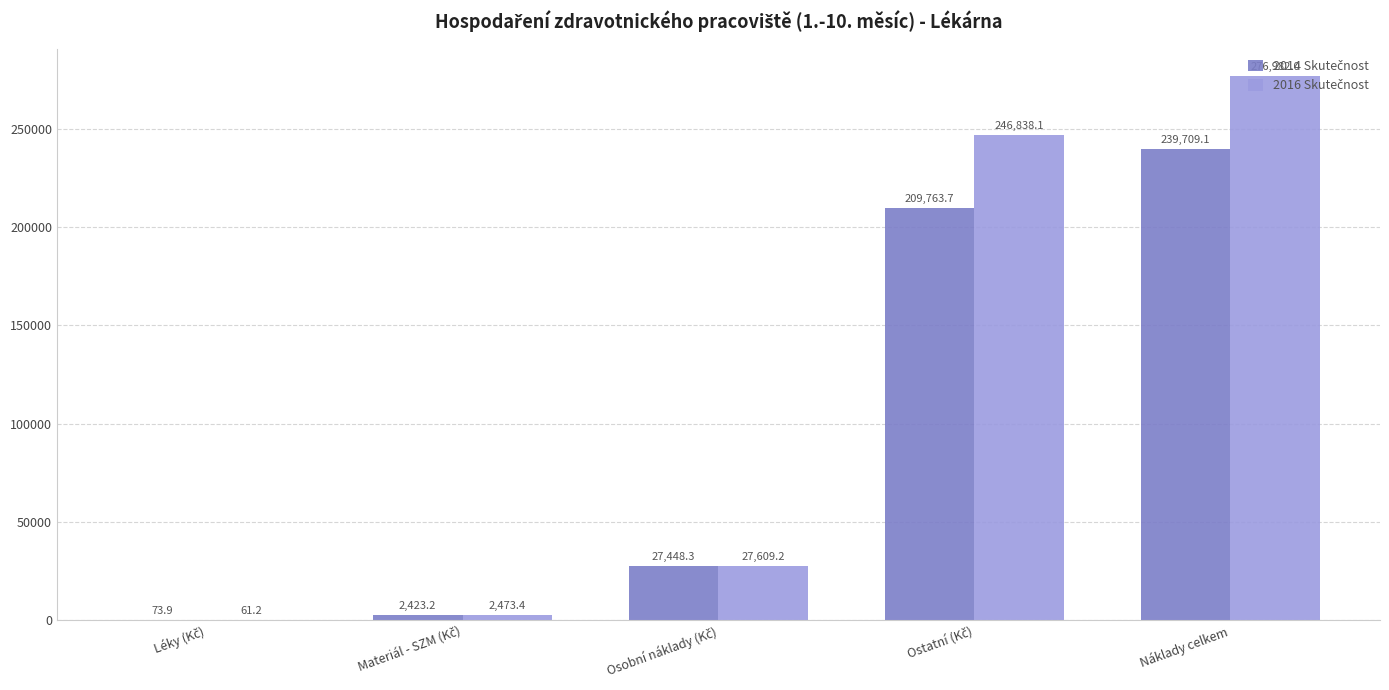

What is the value of the 2016 Skutečnost bar at the 5th from the left?

276982.0